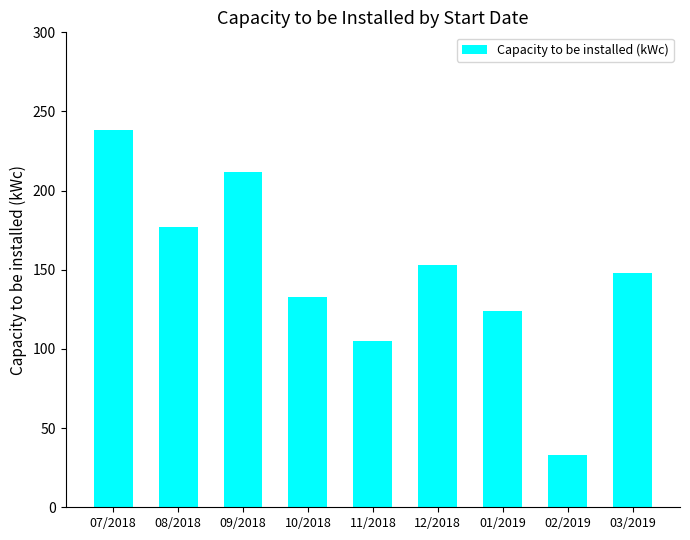

Which category has the highest value across all series?

07/2018